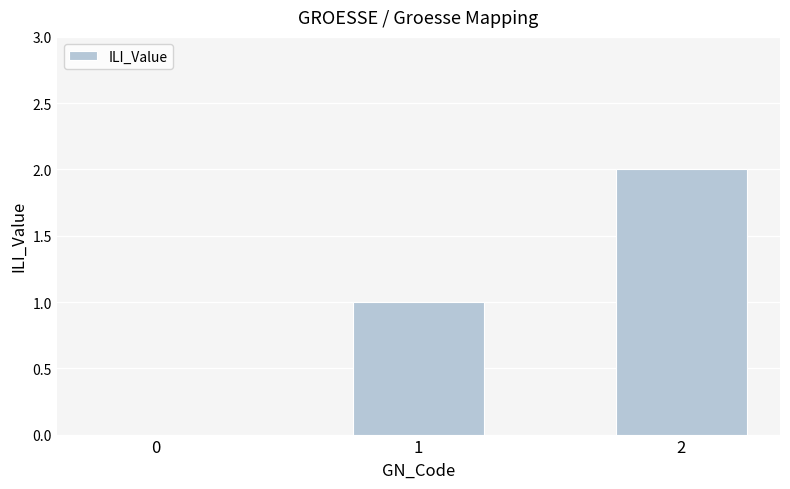

Count the values in the range 0 to 2.

3